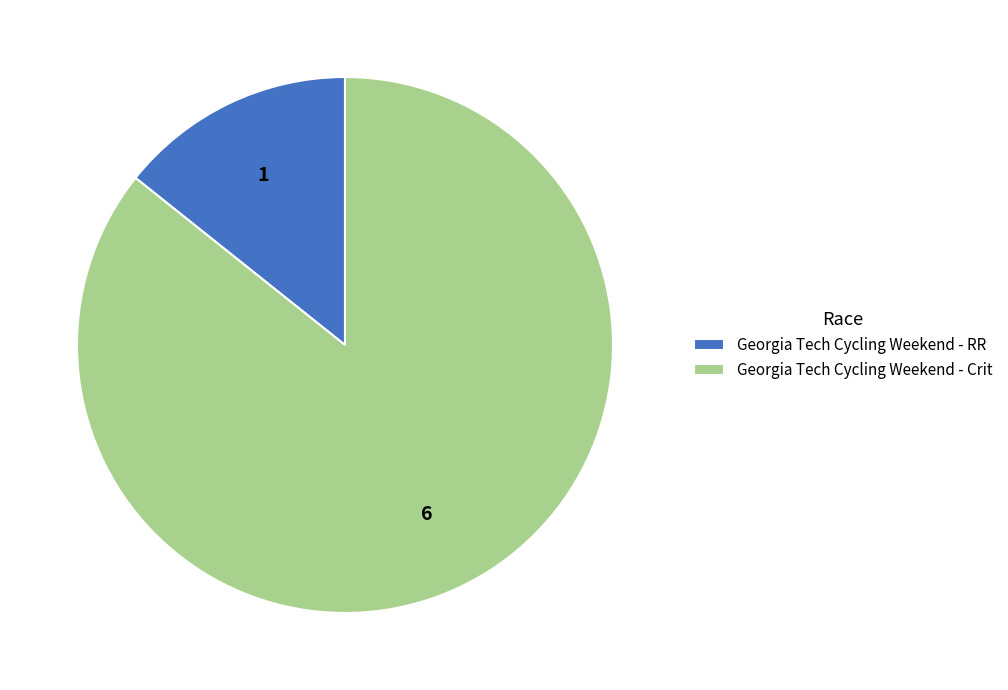

Which category accounts for the majority?

Georgia Tech Cycling Weekend - Crit